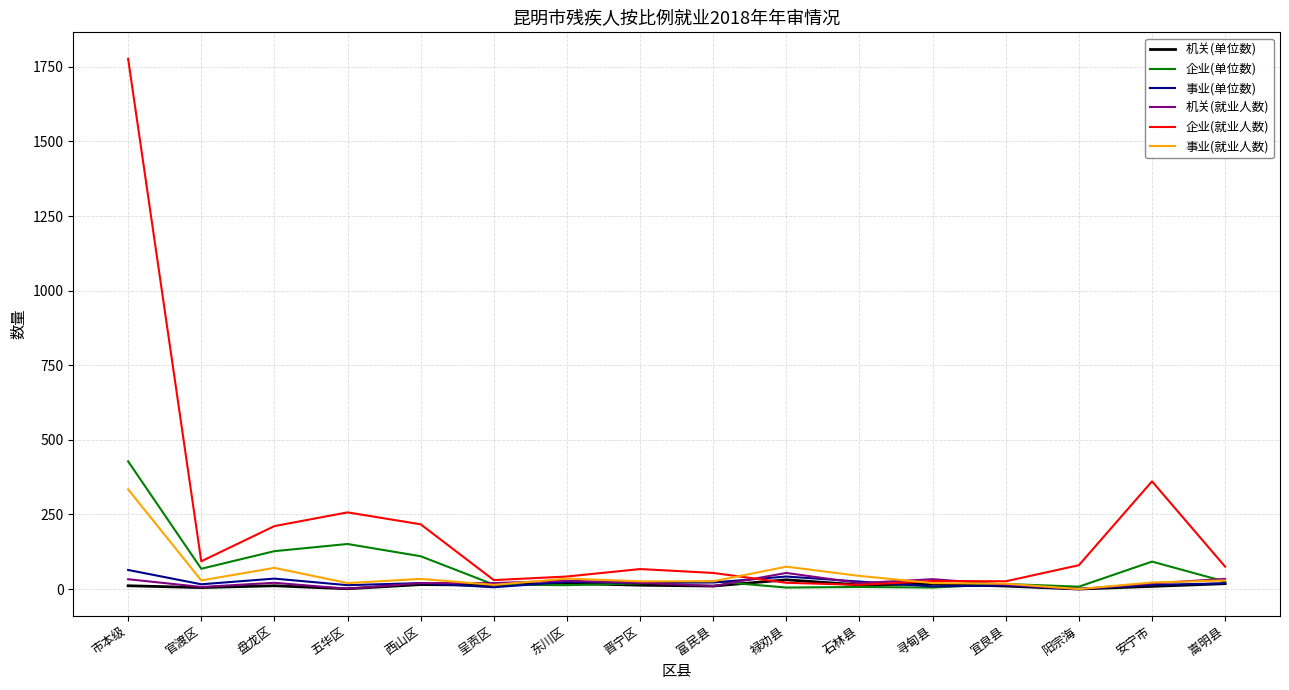

What position from the left is 五华区?

4